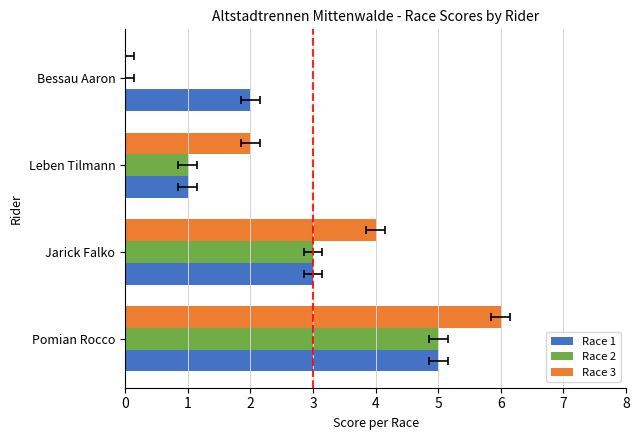

Count the Race 3 values in the range 2 to 6.

3